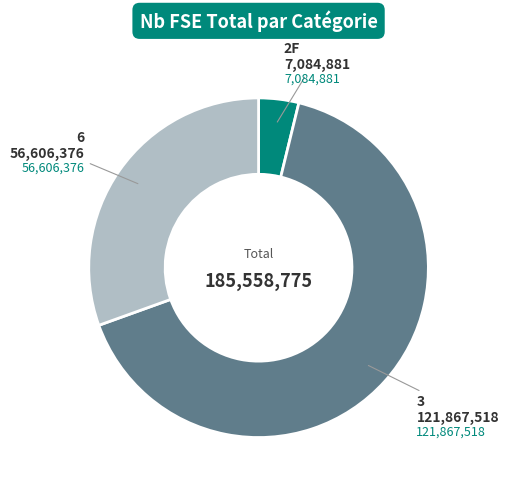

How many slices are in this pie chart?

3